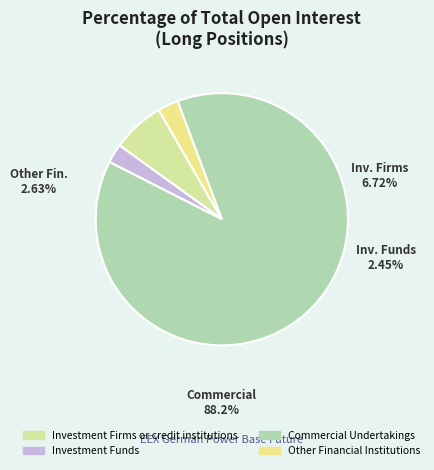

How many slices are in this pie chart?

4